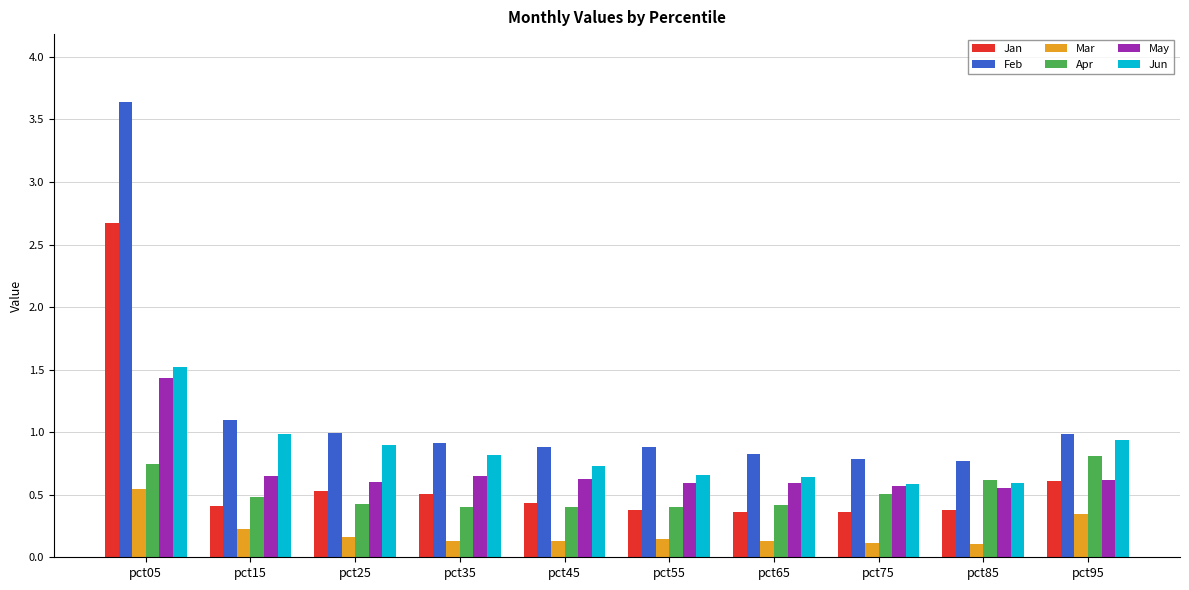

What is the minimum value for Jan?

0.4